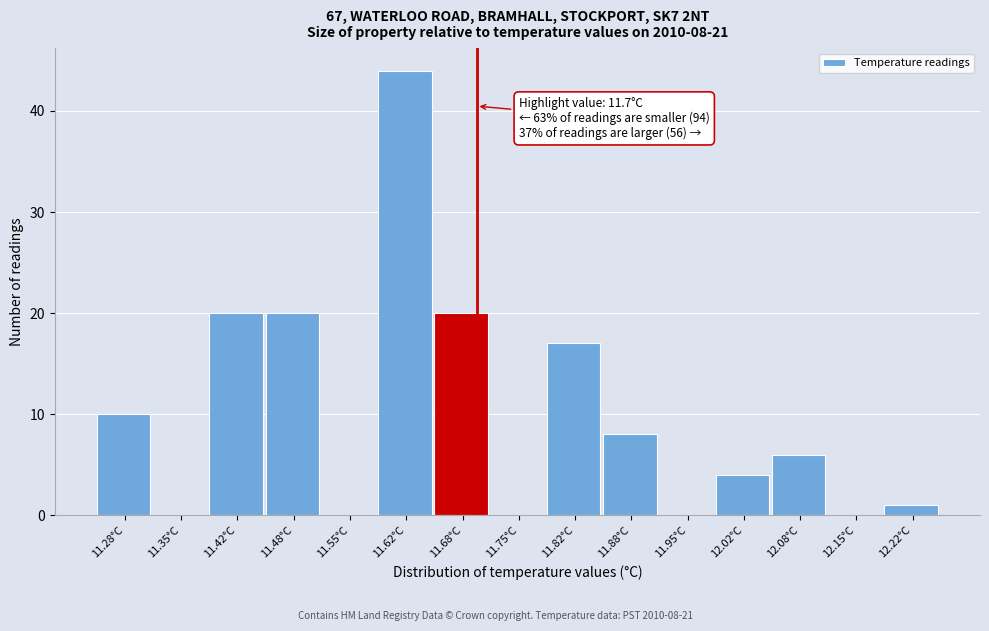

Which range on the x-axis has the tallest bar?

11.58 to 11.65